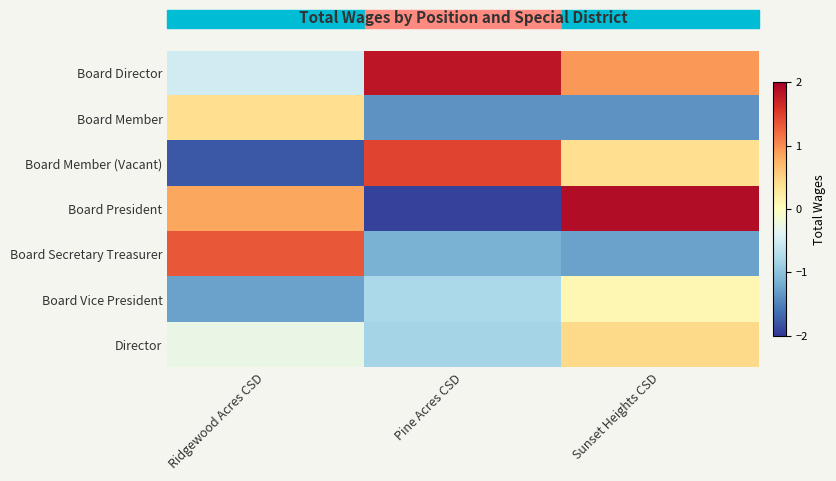

List the labels in order of Board Director value, largest first.

Pine Acres CSD, Sunset Heights CSD, Ridgewood Acres CSD